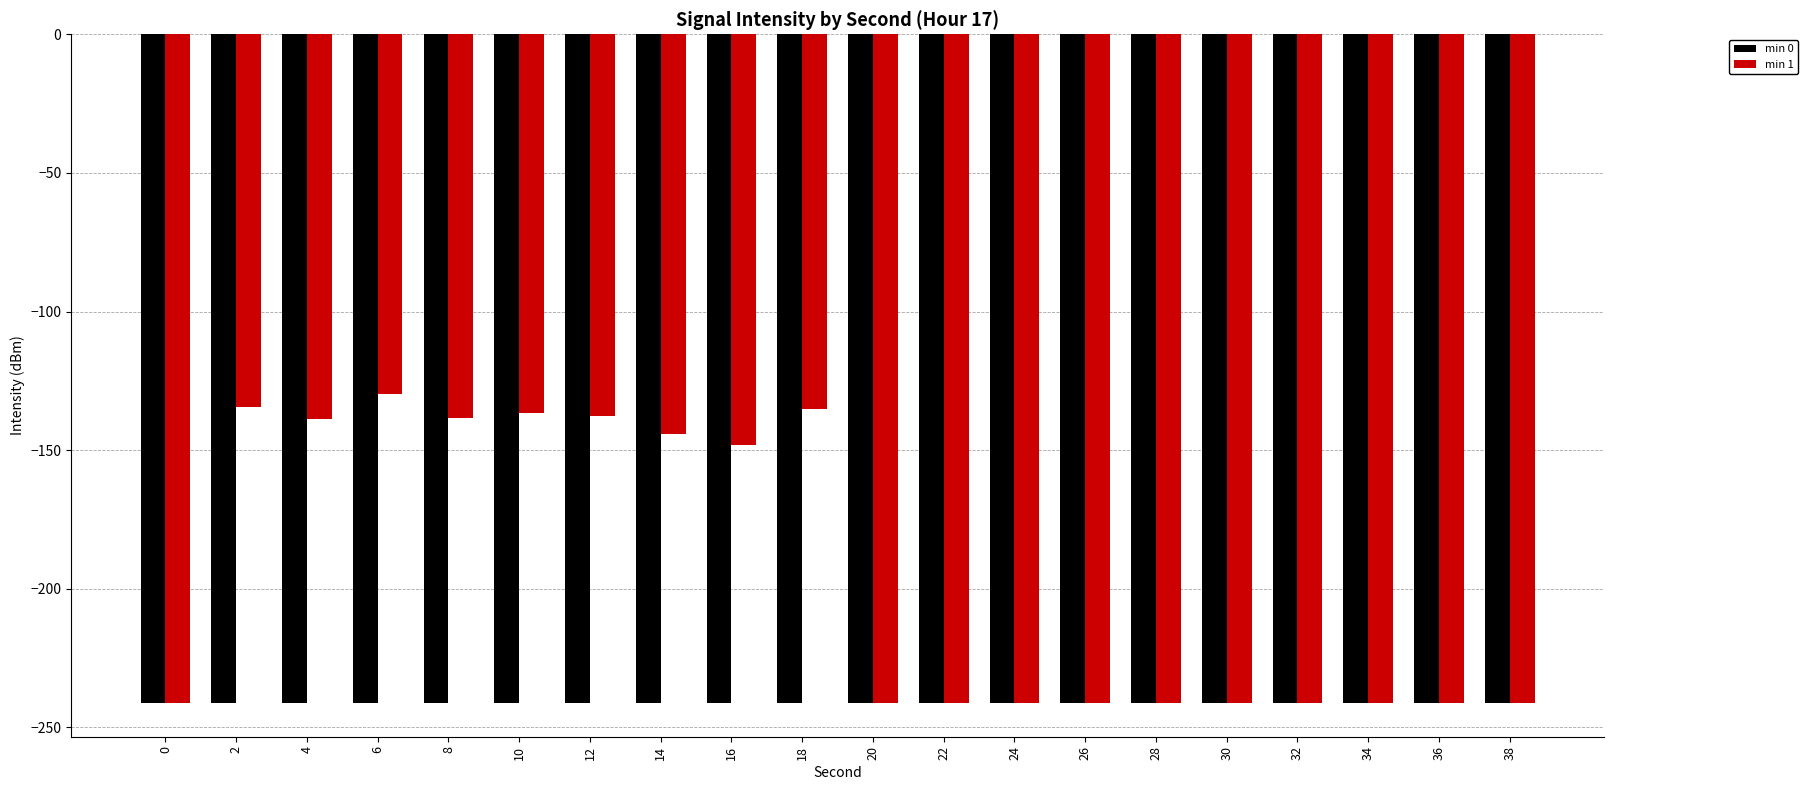

At which category is the sum across all series the highest?

6